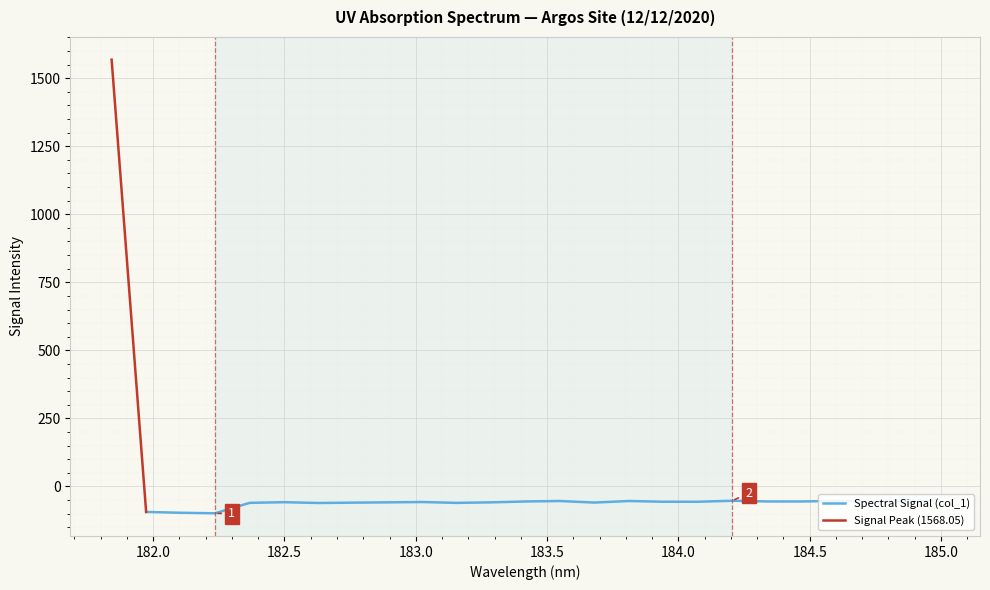

True or false: the data shows -24.8 at 183.15513622.

False